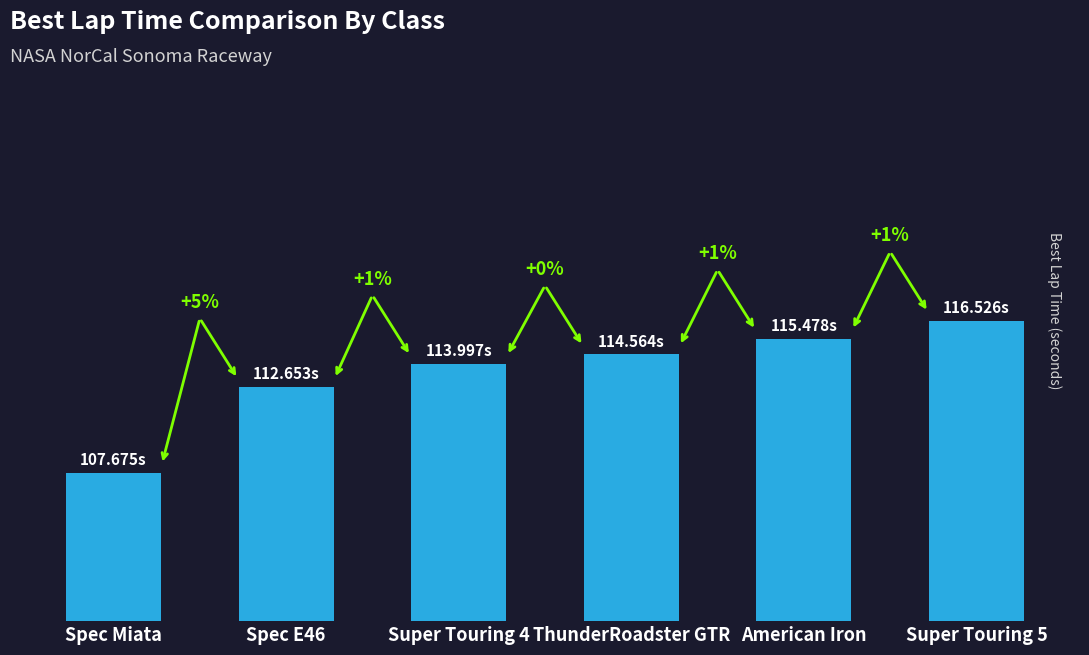

What is the maximum value shown in the chart?

116.5